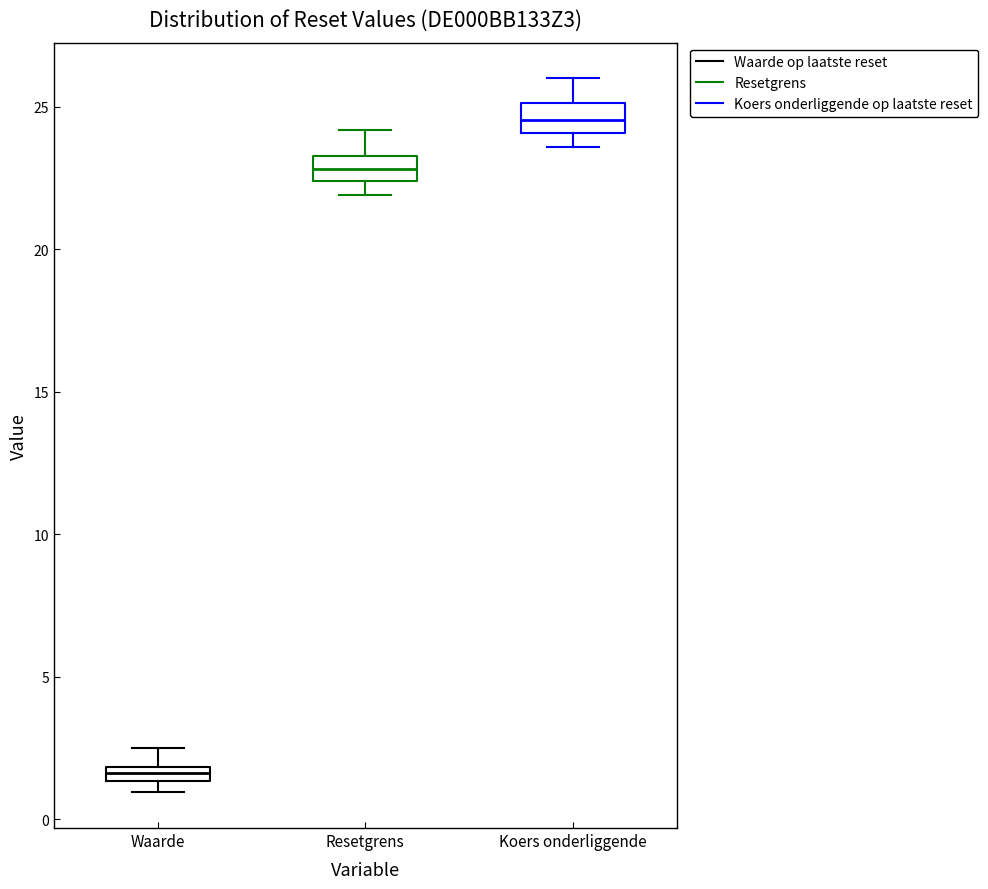

Where does the median line of the box for Koers onderliggende sit on the y-axis? The values are not printed on the chart, so give them approximately, as read against the axis.

24.5